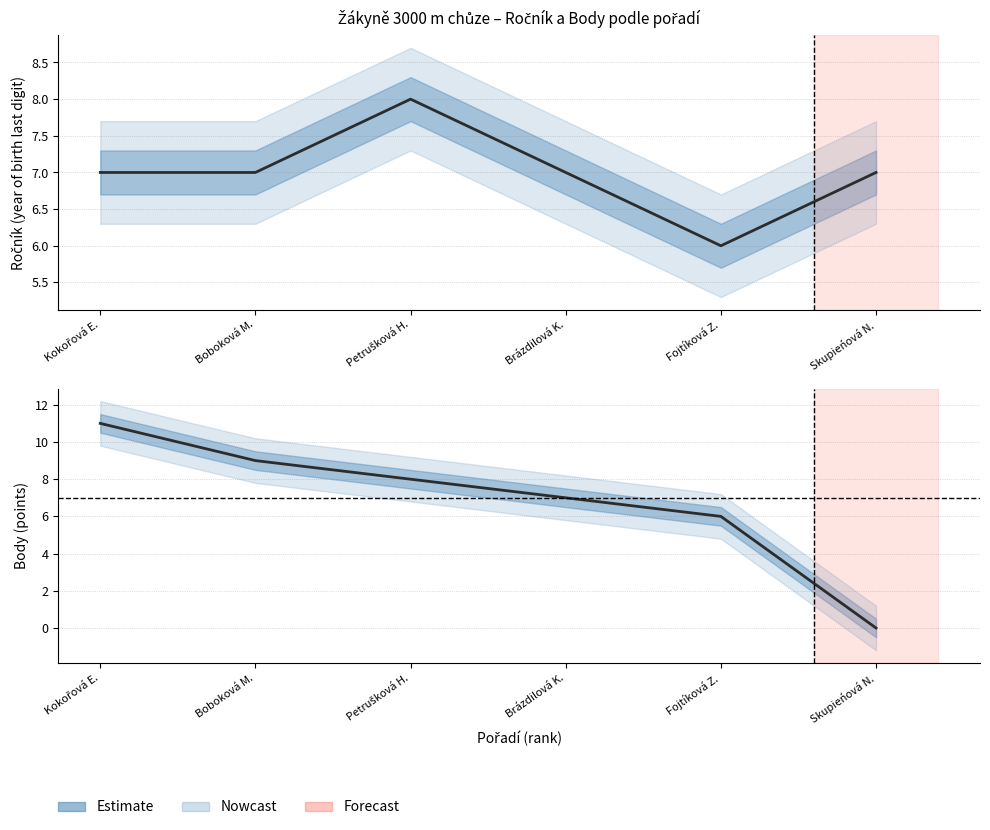

What is the label of the 2nd point from the right?

Fojtíková Z.